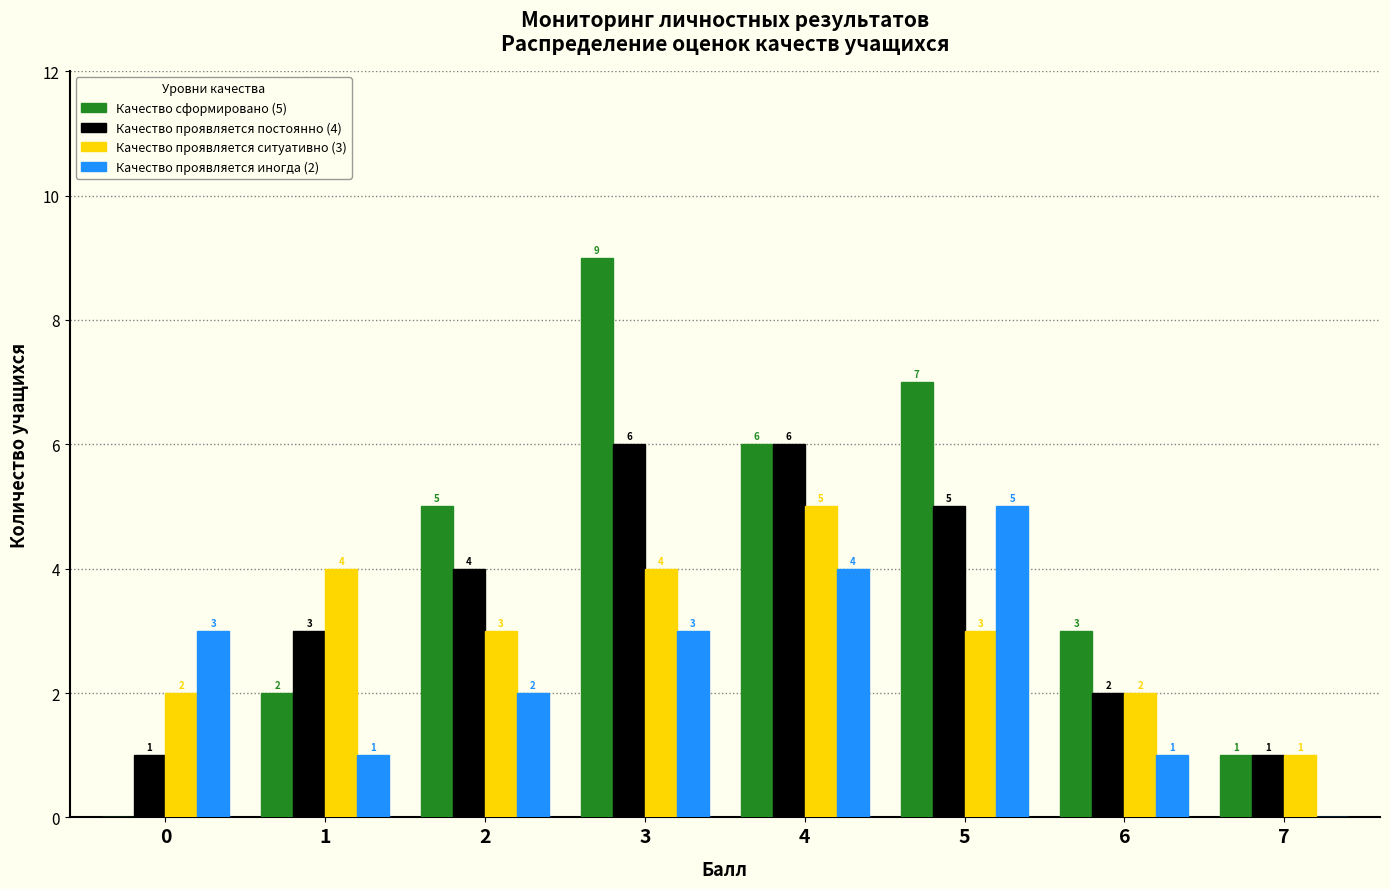

Reading left to right, extract all data points from this chart.

Качество сформировано (5): 0=0	1=2	2=5	3=9	4=6	5=7	6=3	7=1
Качество проявляется постоянно (4): 0=1	1=3	2=4	3=6	4=6	5=5	6=2	7=1
Качество проявляется ситуативно (3): 0=2	1=4	2=3	3=4	4=5	5=3	6=2	7=1
Качество проявляется иногда (2): 0=3	1=1	2=2	3=3	4=4	5=5	6=1	7=0